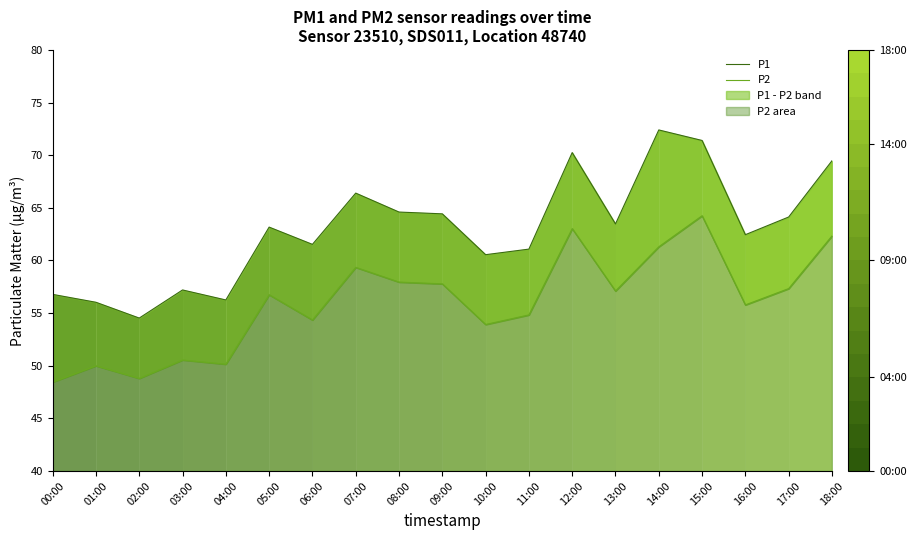

What is the label of the 19th point from the right?

00:00